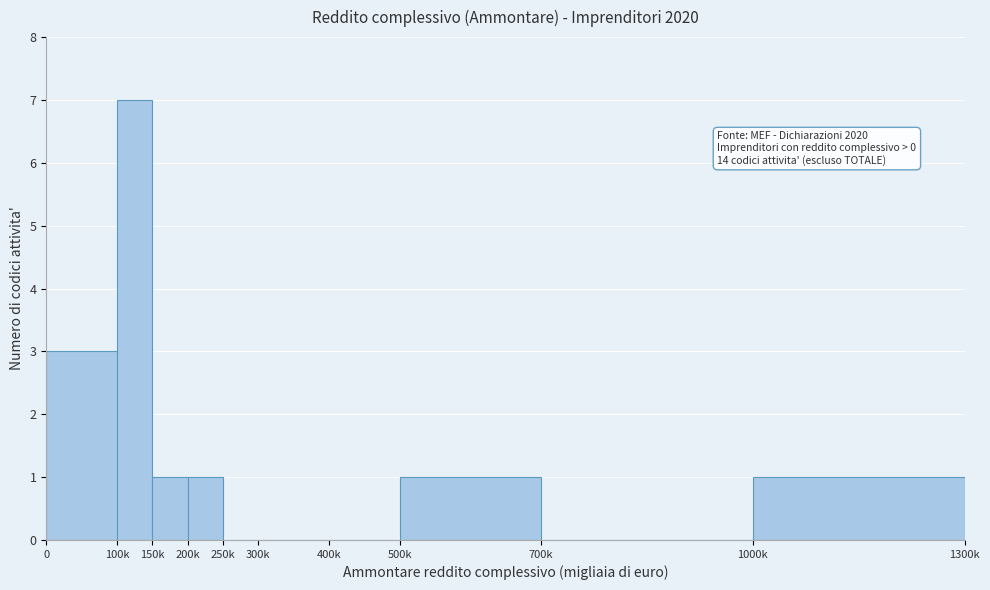

Reading left to right, extract all data points from this chart.

0=3	100k=7	150k=1	200k=1	250k=0	300k=0	400k=0	500k=1	700k=0	1000k=1